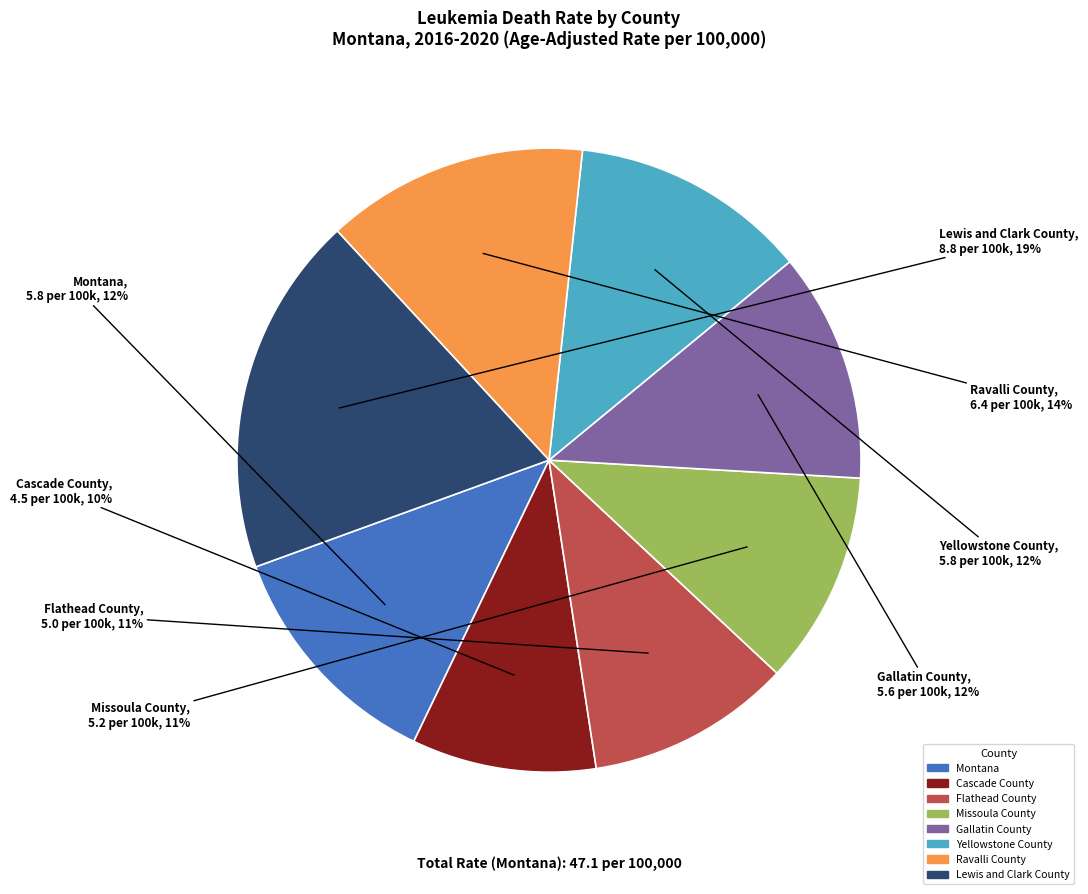

Is there a majority slice in this chart?

No